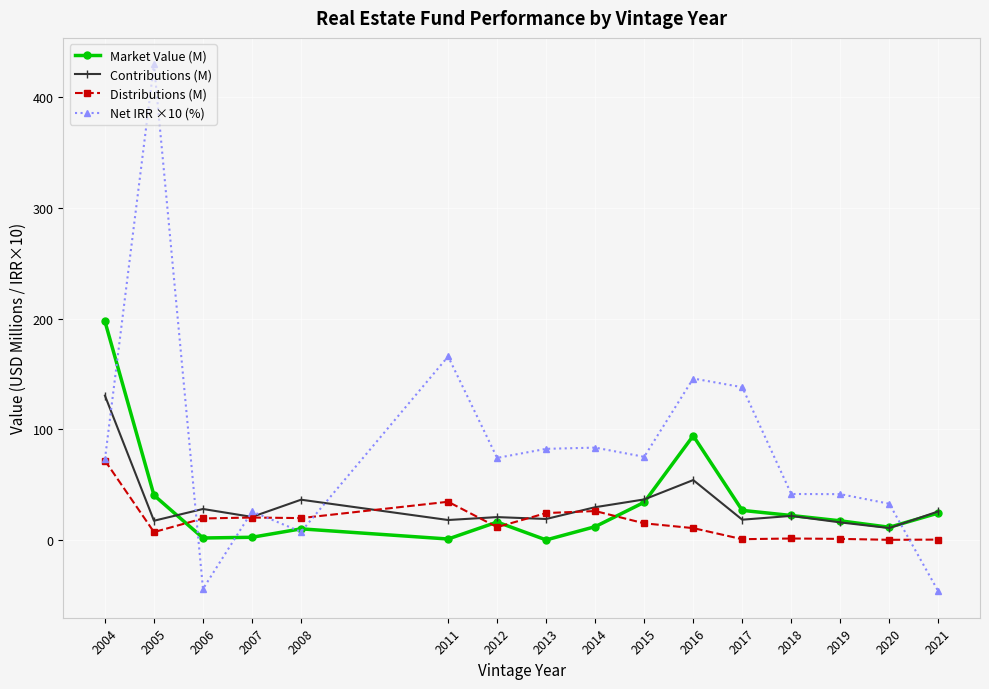

At which category does Market Value (M) reach its first local peak?

2008